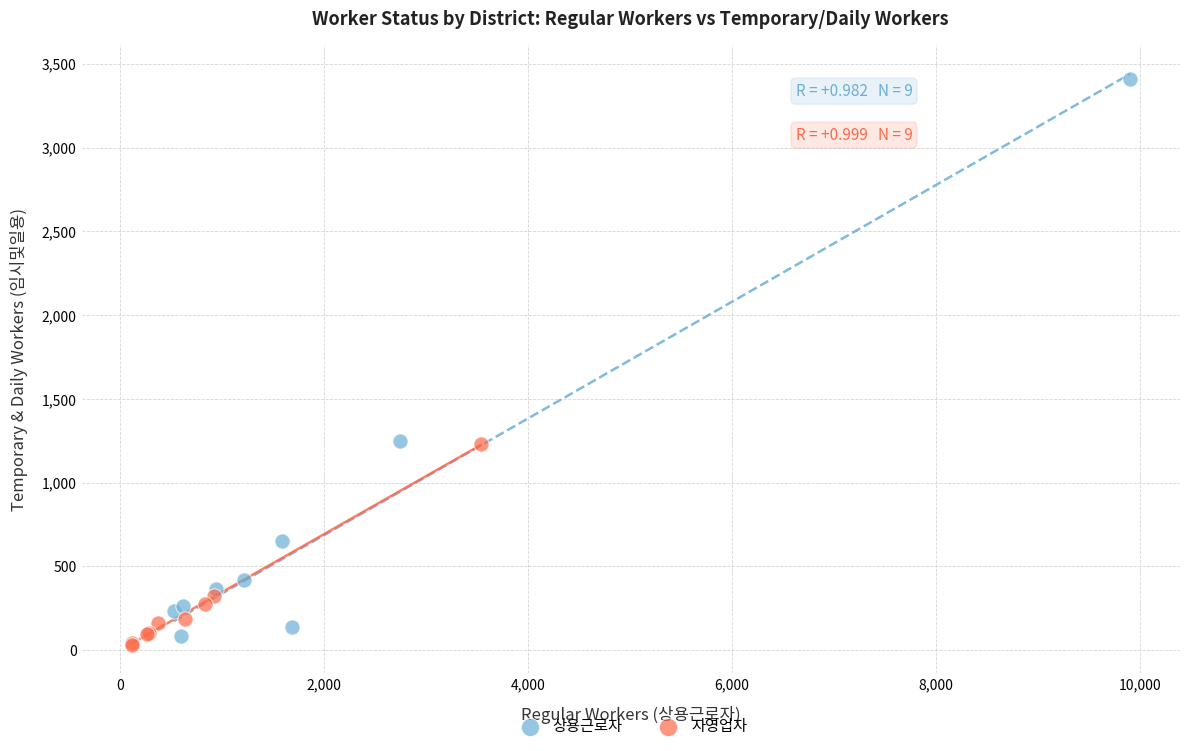

Which series has the widest spread of Y values?

상용근로자